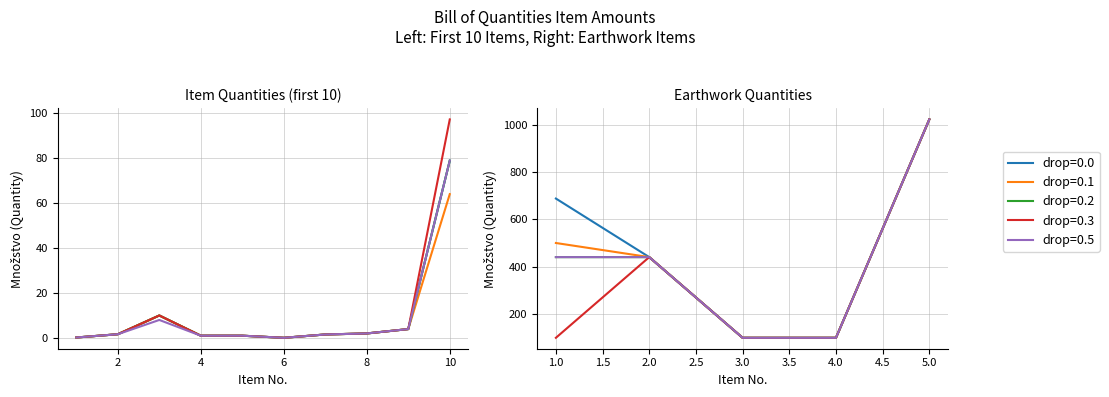

How many lines are shown in the chart?

5